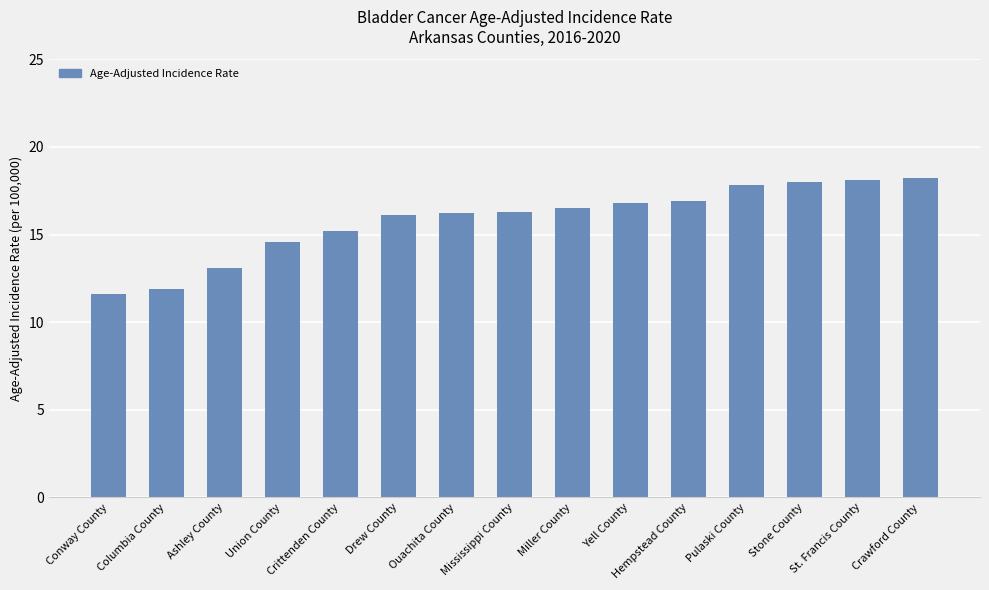

What is the maximum value shown in the chart?

18.2